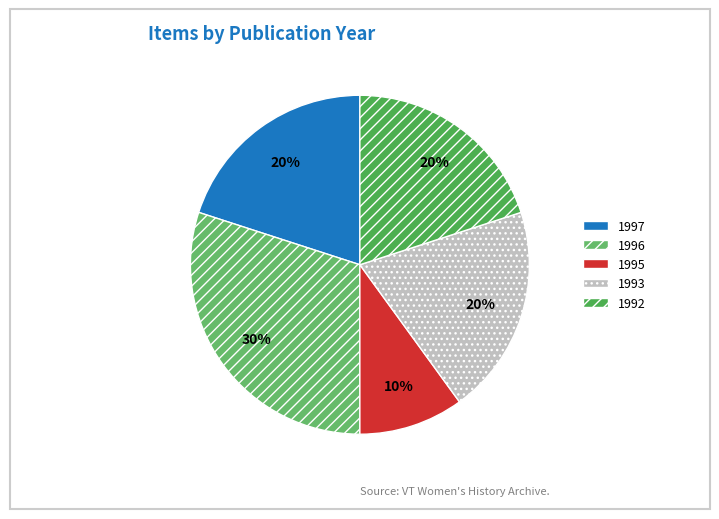

Does 1997 account for over 50% of the chart?

No